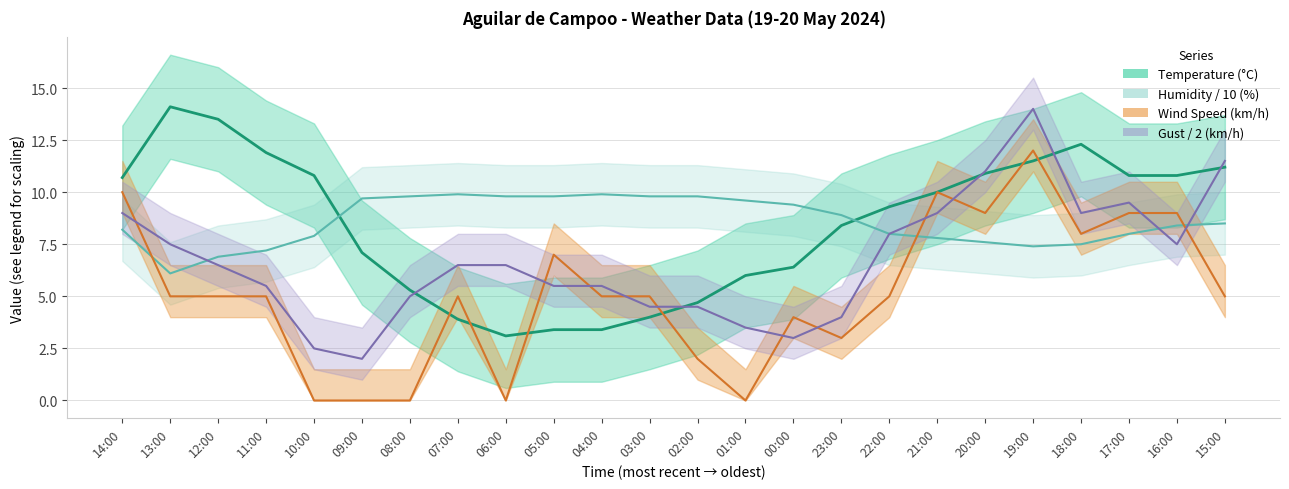

What is the label of the 5th point from the left?

10:00